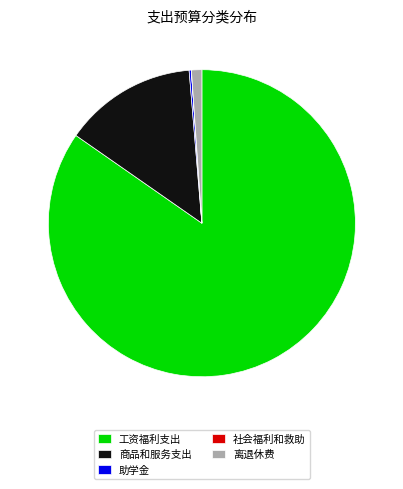

Does any single category account for the majority?

Yes